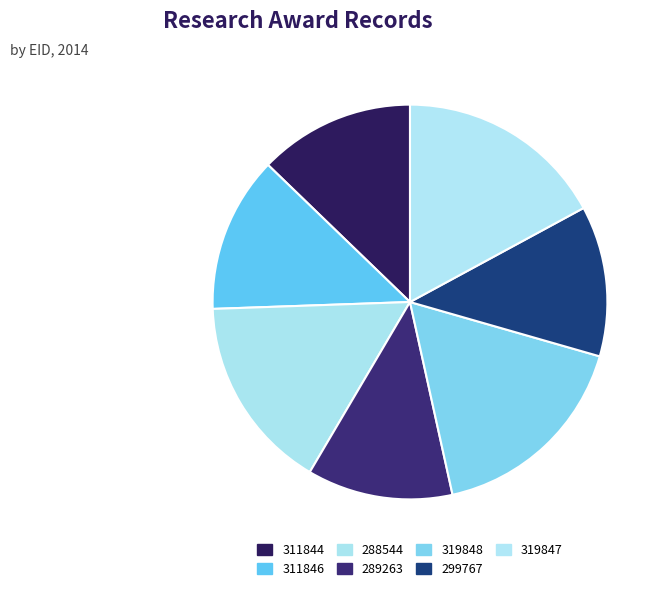

What is the ratio of the value at 288544 to the value at 311846?

1.2